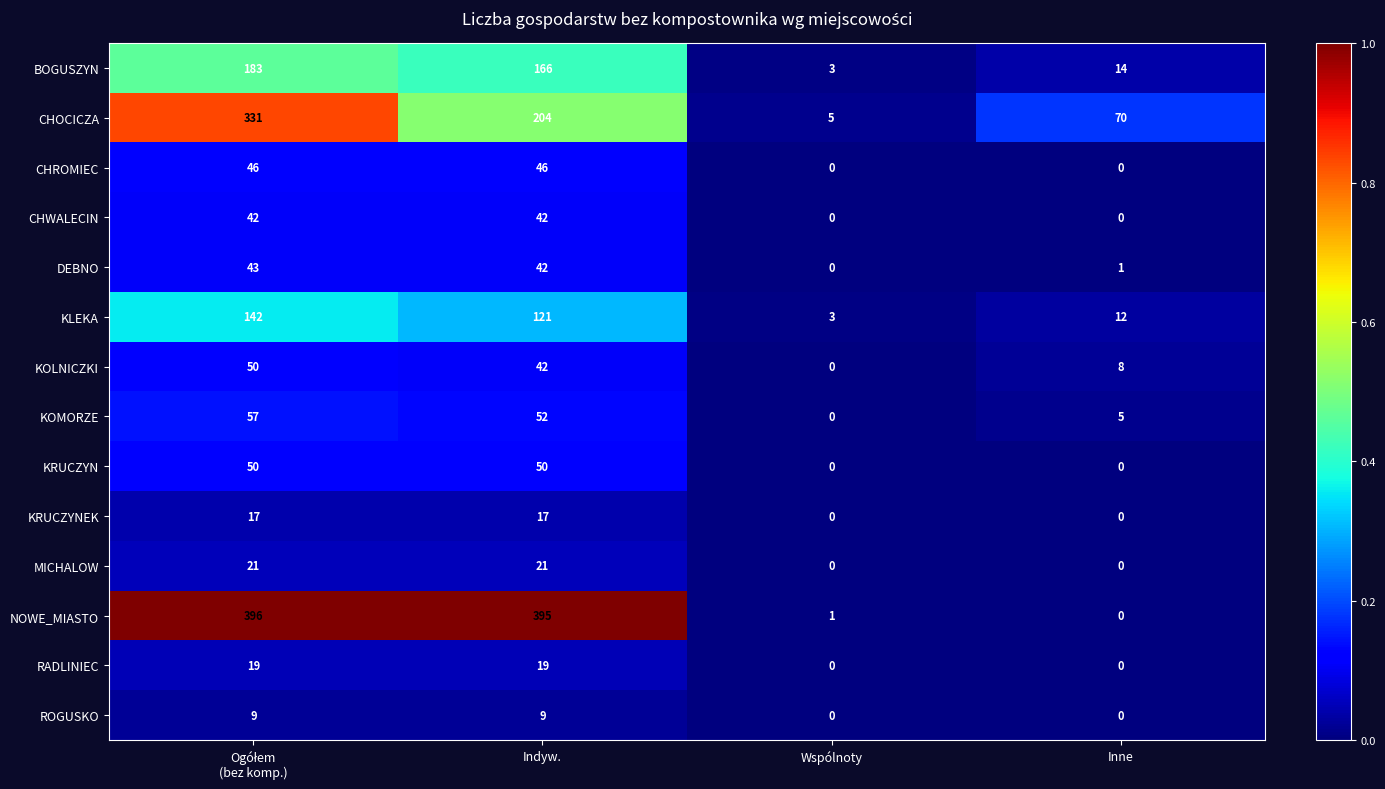

What is the maximum value shown in the chart?

396